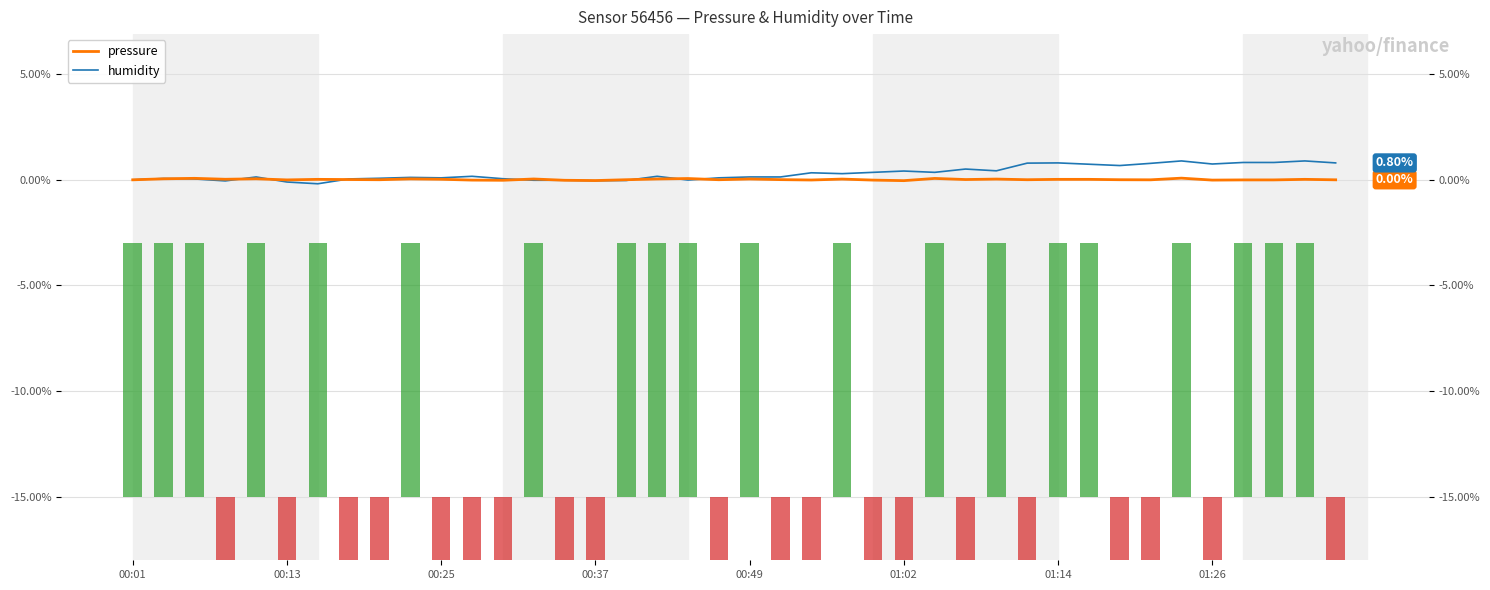

What are all the series names shown in the legend?

pressure, humidity